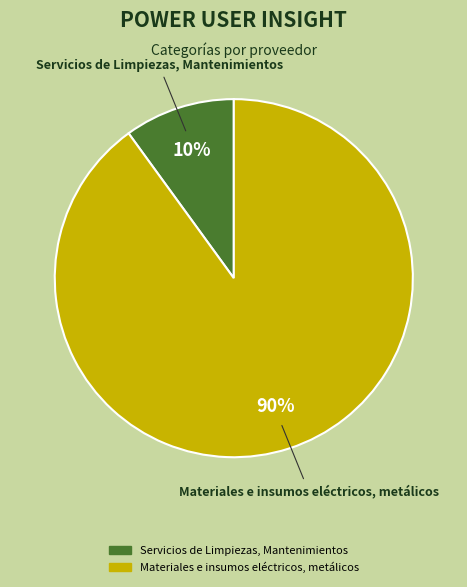

Which category accounts for the majority?

Materiales e insumos eléctricos, metálicos